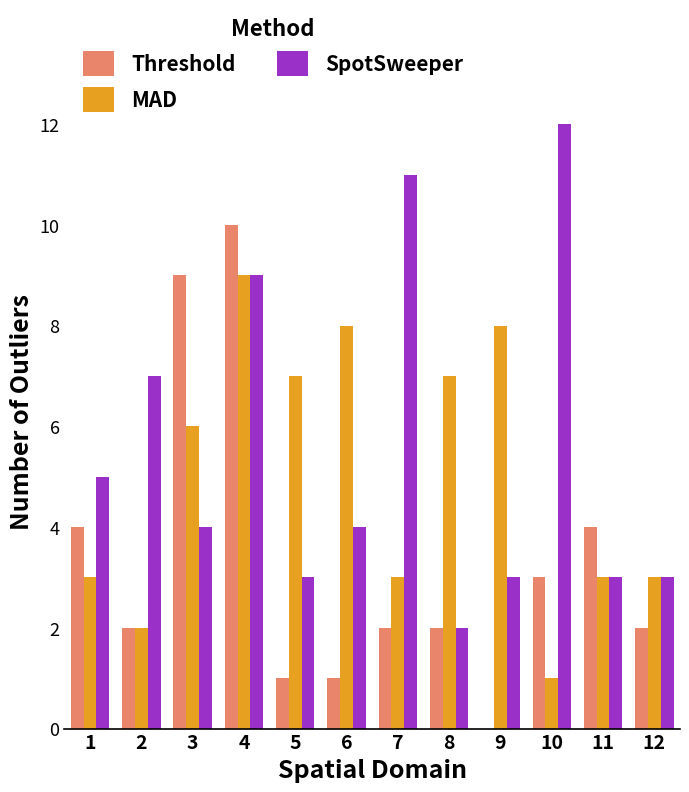

The MAD series shows 1 at 10. True or false?

True